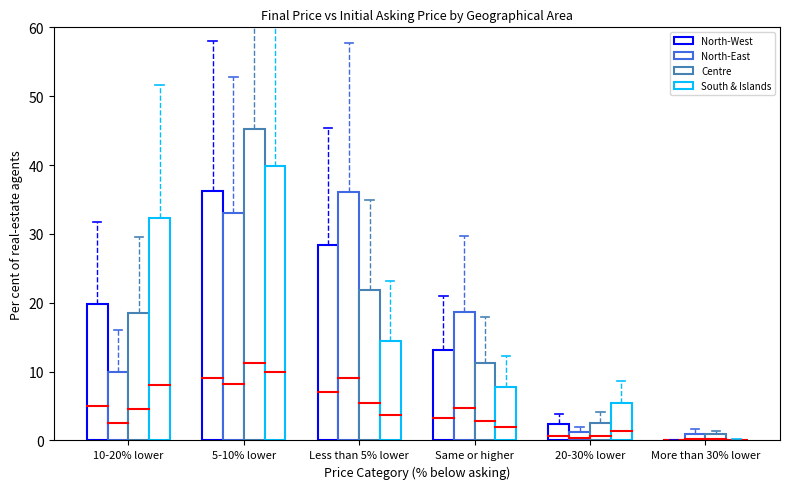

How many series are shown in this chart?

4